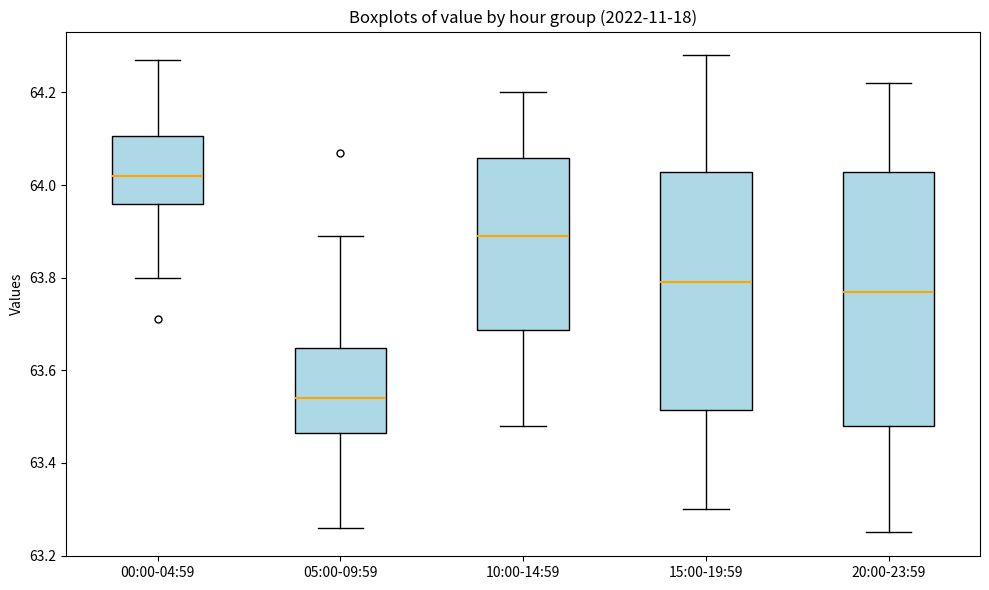

Reading left to right, read every box against the y-axis: the position of its median line, the range the box covers, and the ends of its whiskers. The values are not printed on the chart, so give them approximately, as read against the axis.

00:00-04:59: median 64.02, box 63.96 to 64.10, whiskers 63.80 to 64.28
05:00-09:59: median 63.54, box 63.46 to 63.64, whiskers 63.26 to 63.90
10:00-14:59: median 63.90, box 63.68 to 64.06, whiskers 63.48 to 64.20
15:00-19:59: median 63.80, box 63.52 to 64.02, whiskers 63.30 to 64.28
20:00-23:59: median 63.78, box 63.48 to 64.02, whiskers 63.26 to 64.22